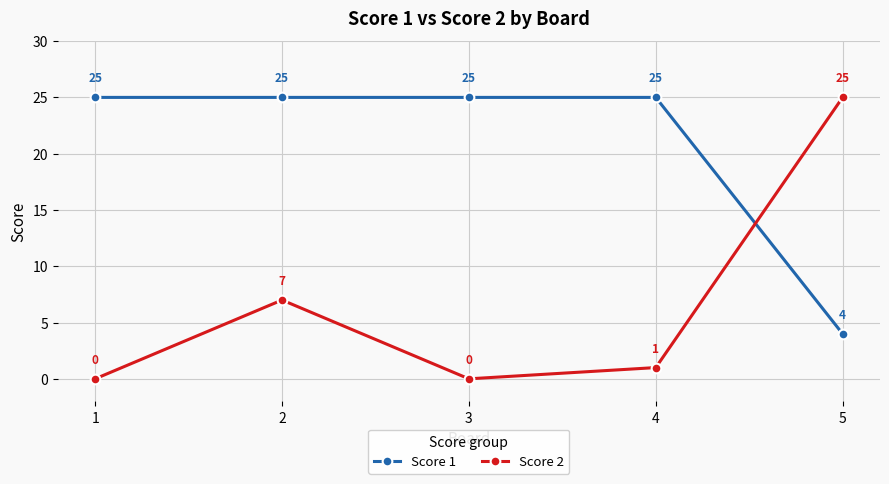

True or false: Score 2 and Score 1 cross at least once.

True